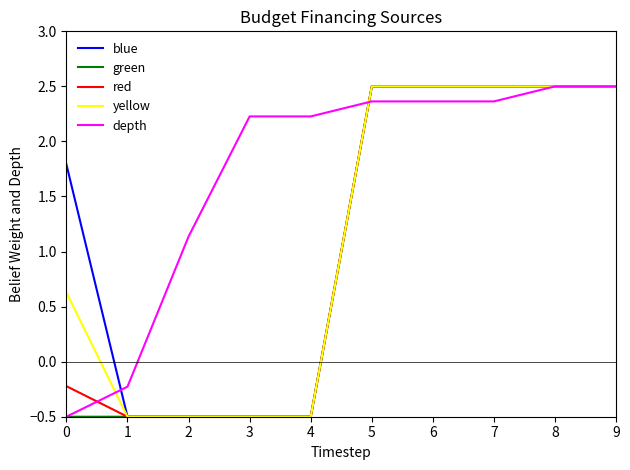

Where does the depth series first go above 2?

3